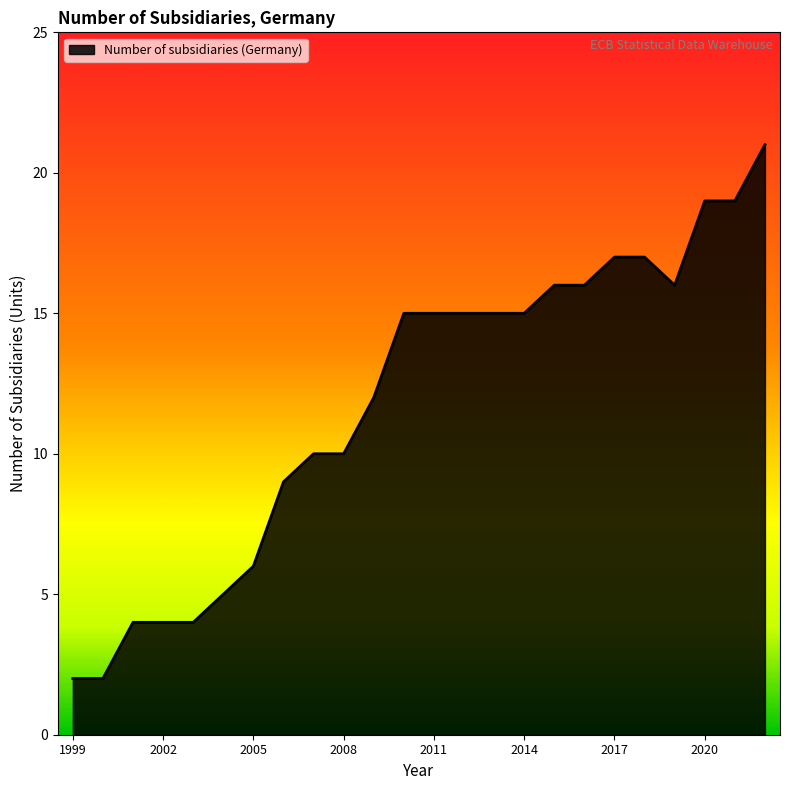

Does the chart have visible grid lines?

No